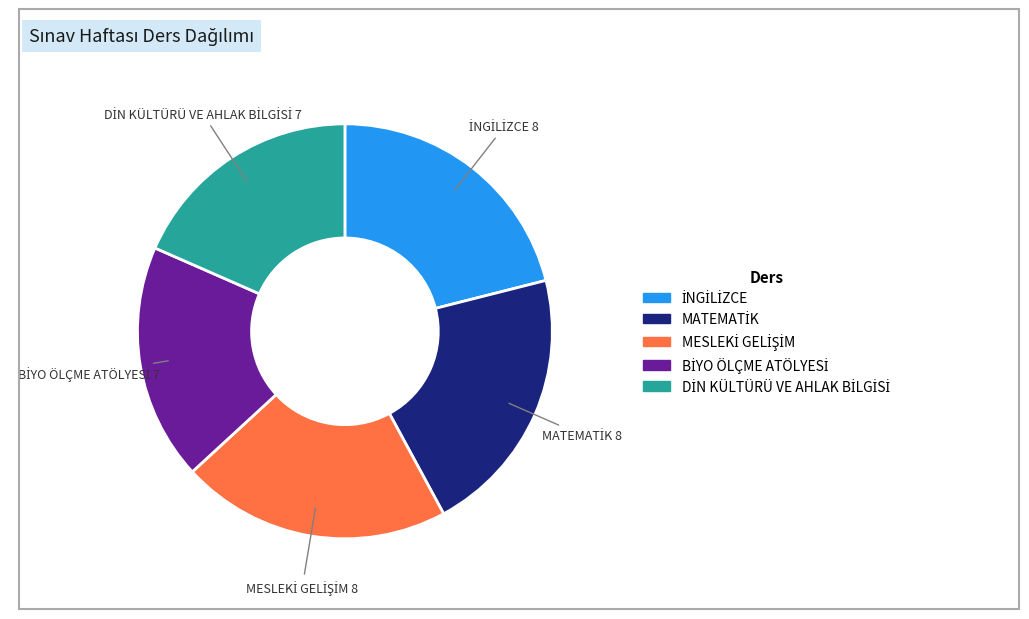

Does any single category account for the majority?

No